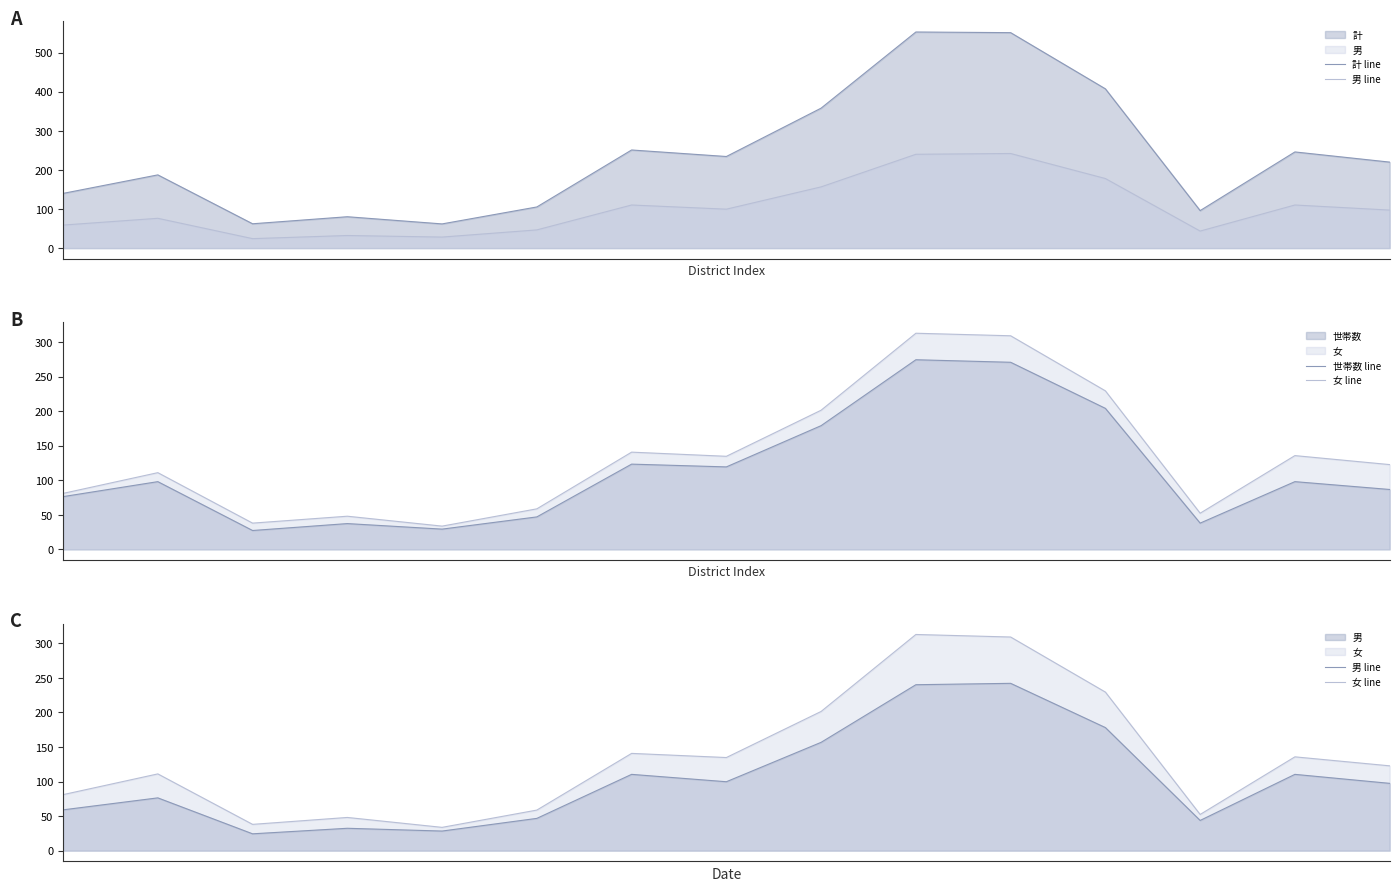

Which series has the largest total across all categories?

計 line